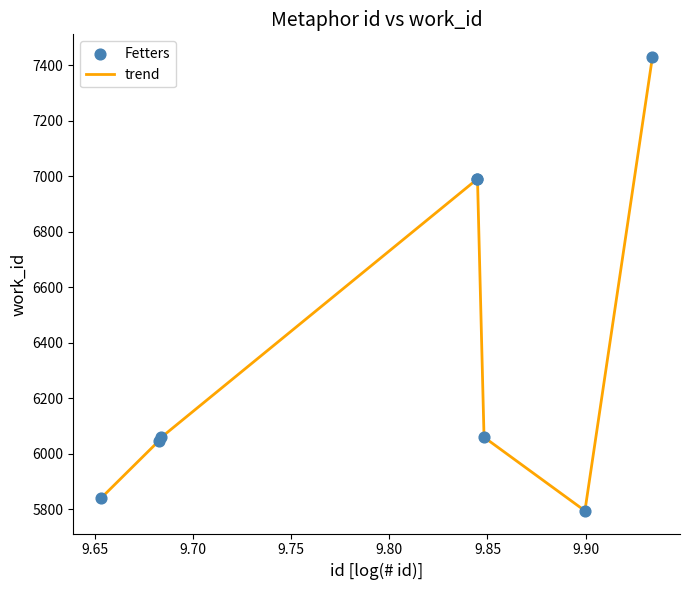

What is the difference between the maximum and minimum values?

1634